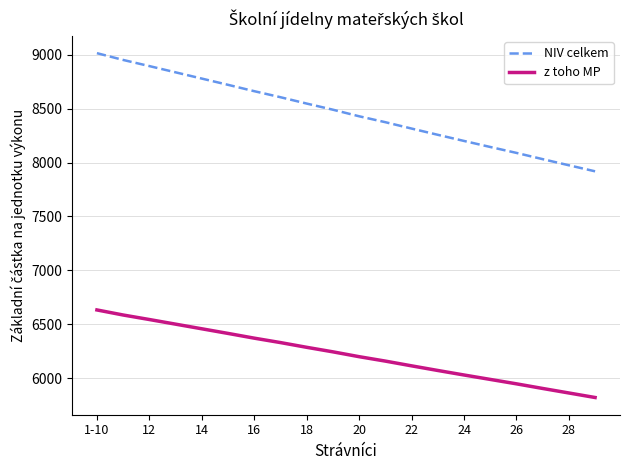

What is the average value of the NIV celkem series?

8463